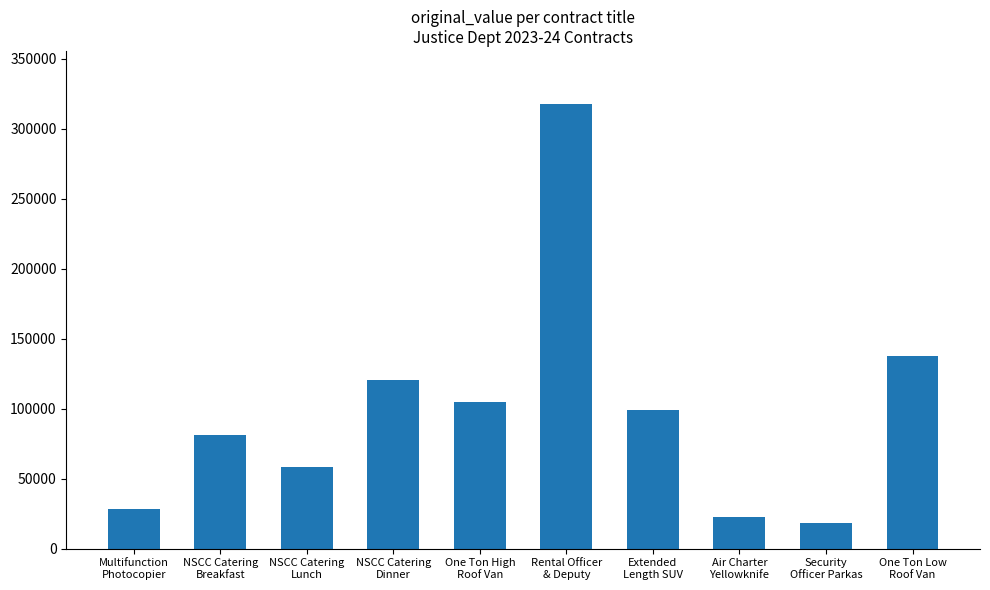

What position from the left is Security
Officer Parkas?

9